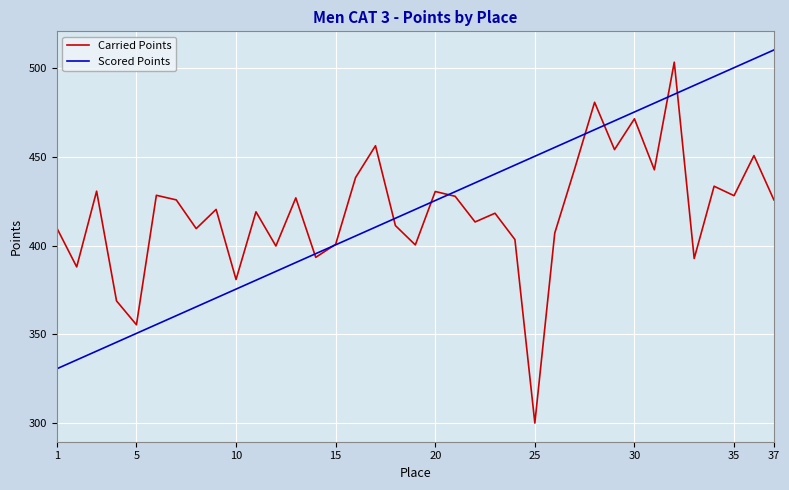

What is the greatest value displayed?

510.1